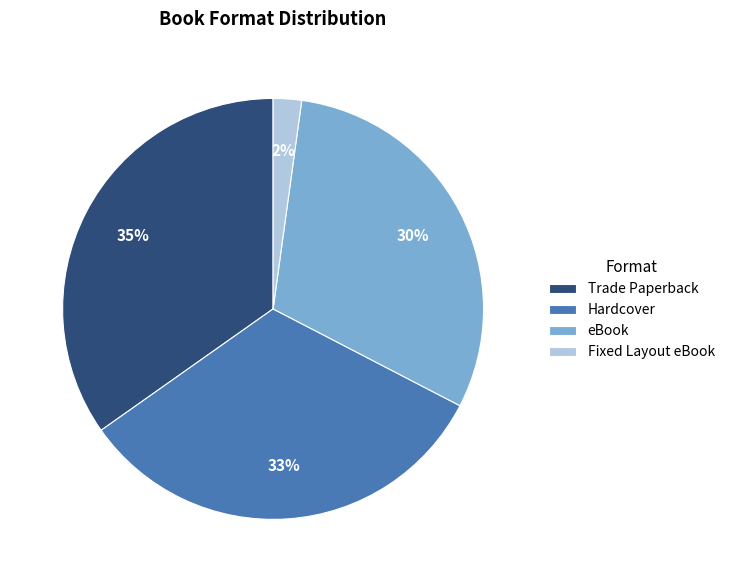

Does Trade Paperback represent more than half of the total?

No